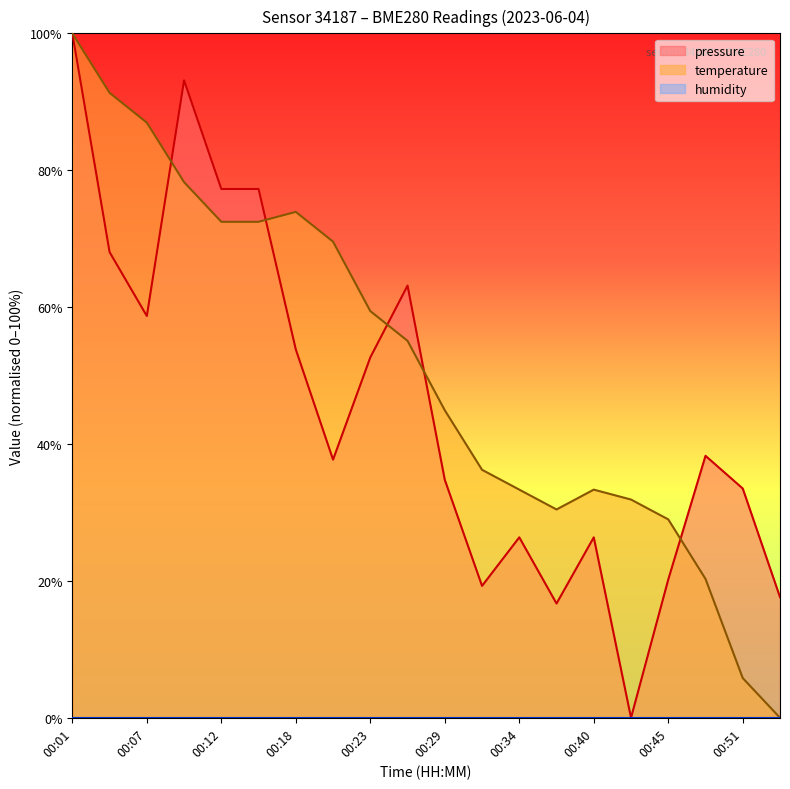

Which series has the largest total across all categories?

temperature